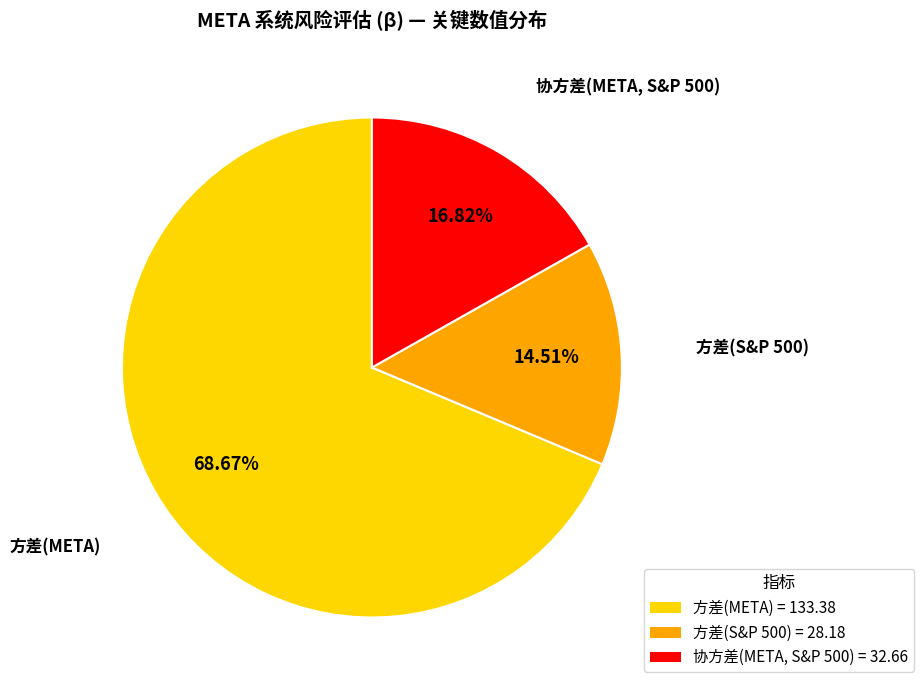

What percentage is NOT represented by 方差(META)?

31.3%